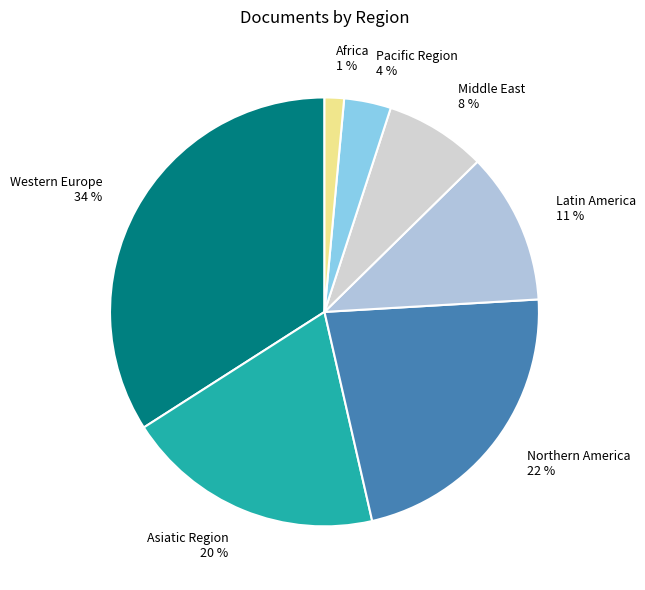

Is Northern America the majority of the pie?

No